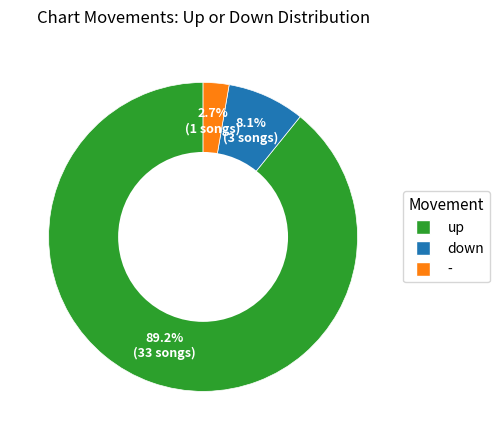

The down slice represents 8% of the pie. True or false?

True